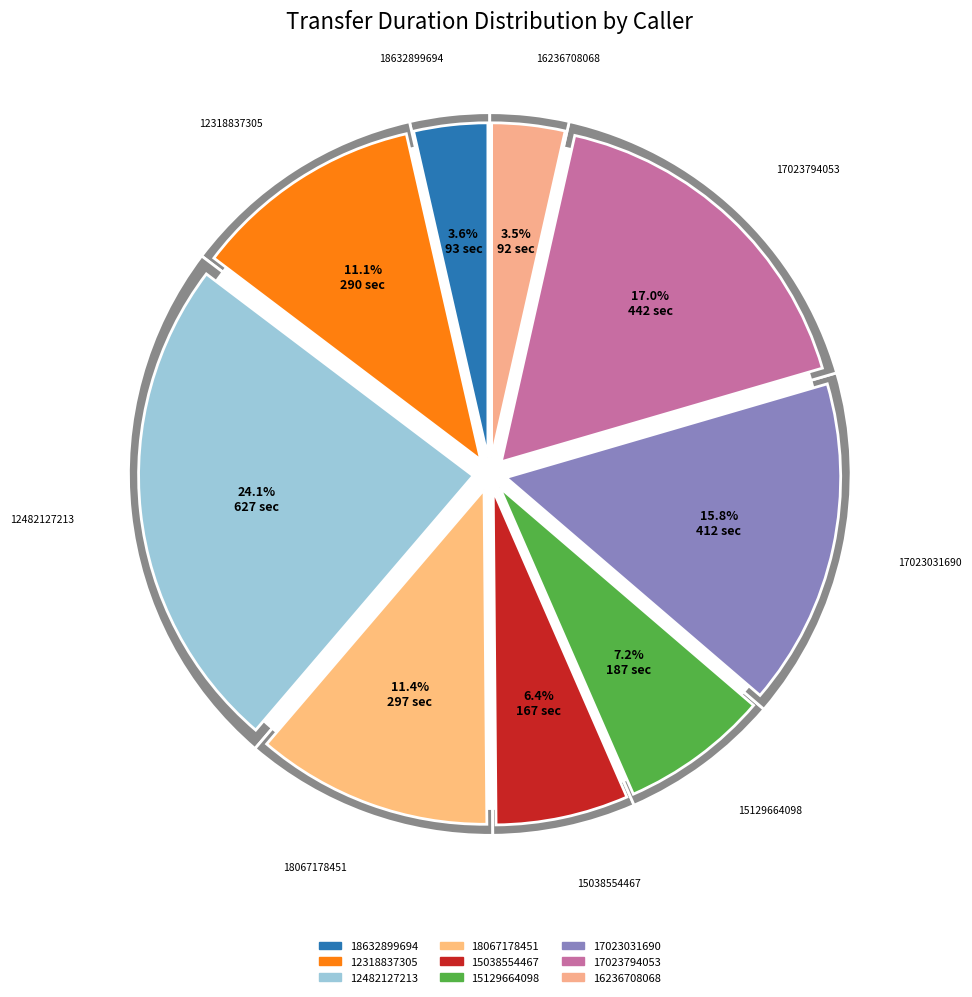

The 15038554467 slice represents 6% of the pie. True or false?

True